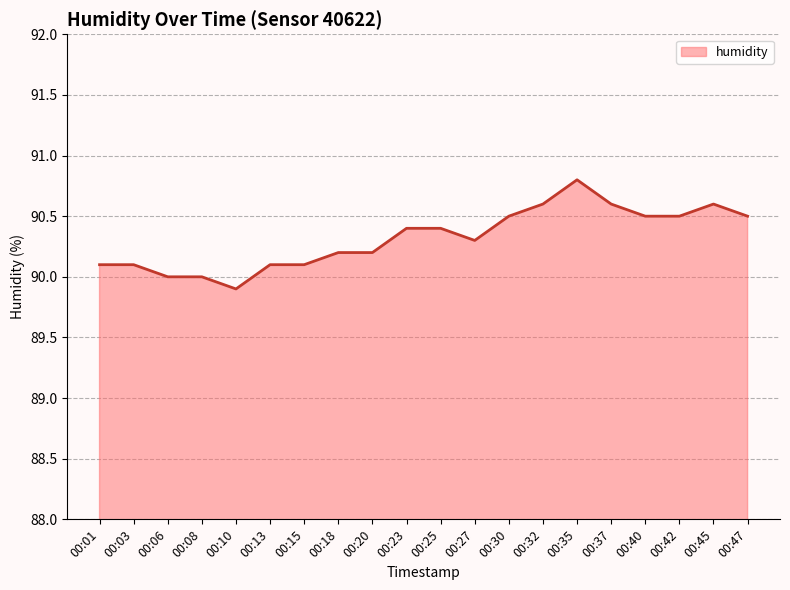

Does the chart display data point markers on the line(s)?

No